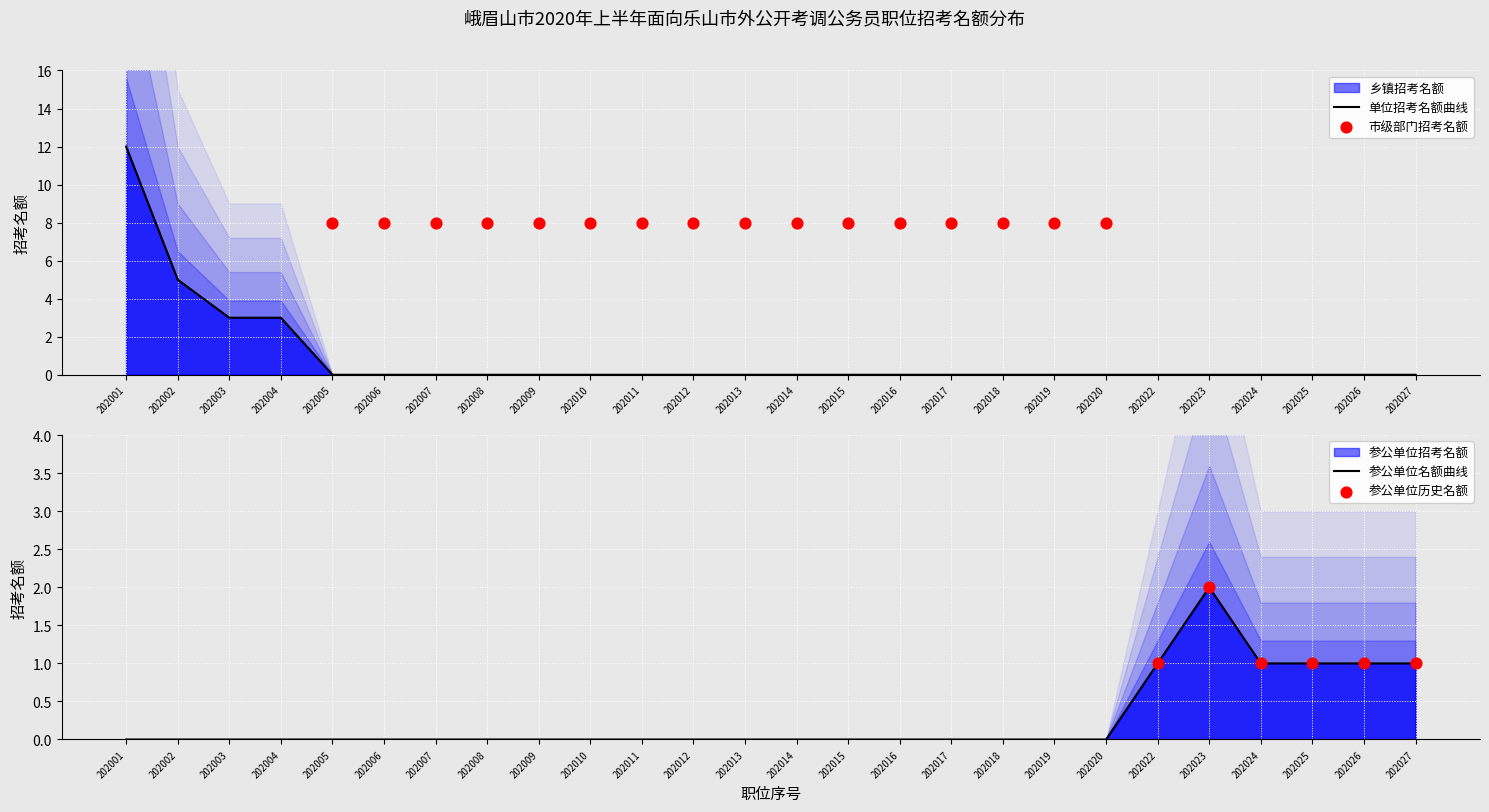

Is the value of 参公单位招考名额 at 202010 greater than the value of 乡镇（街道）招考名额 at 202005?

No